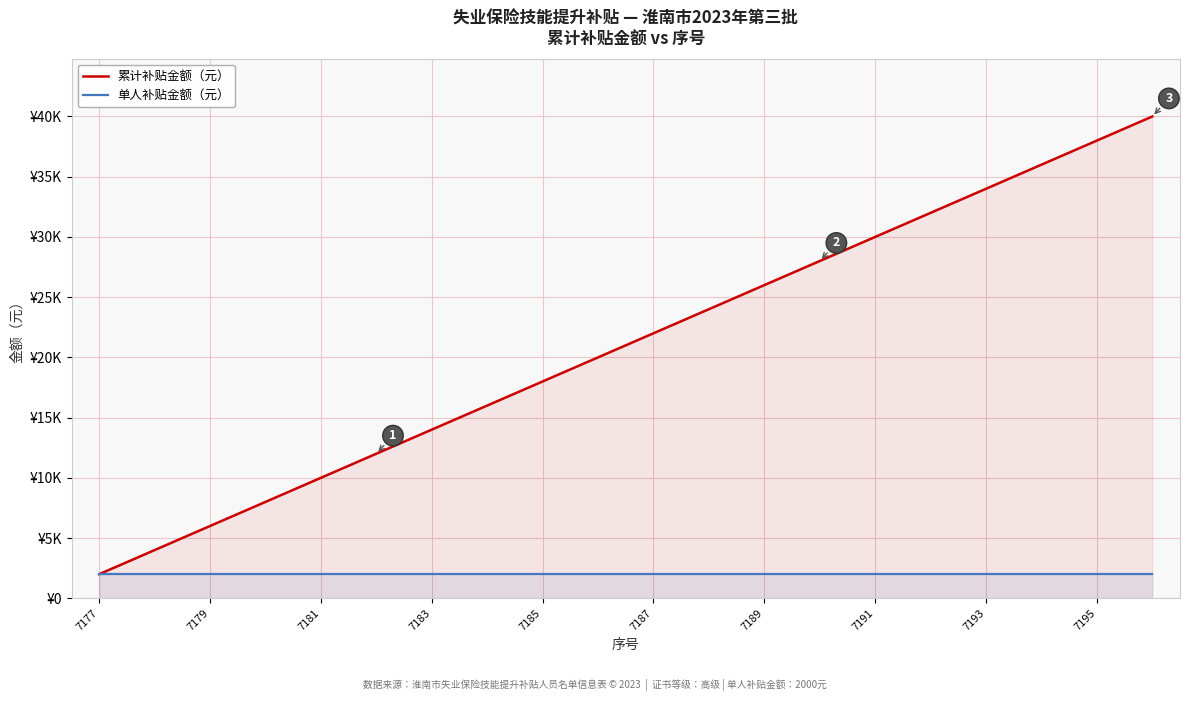

True or false: 单人补贴金额（元） and 累计补贴金额（元） cross at least once.

False